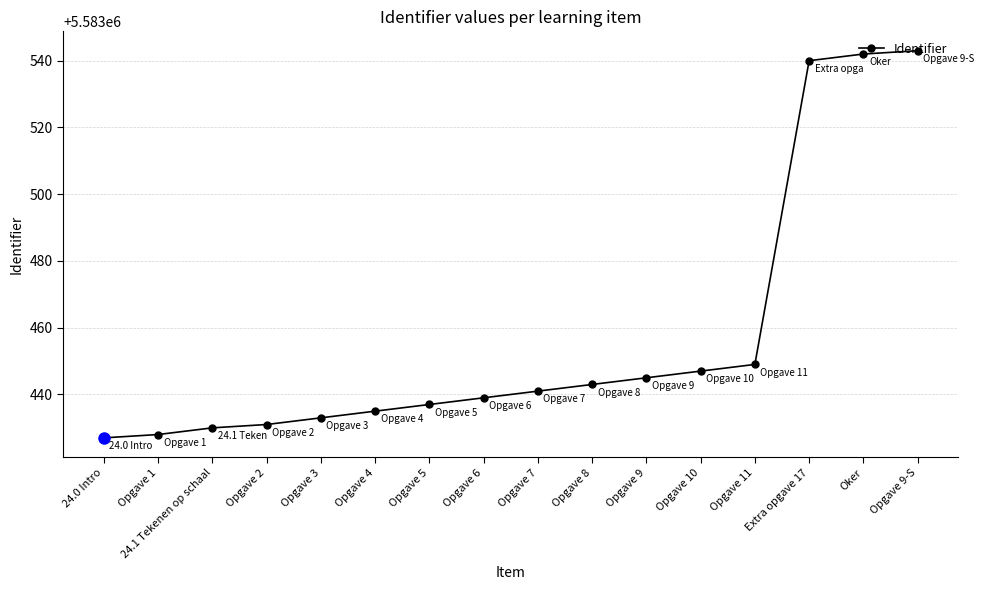

Approximately how many times larger is the value at Extra opgave 17 compared to Opgave 8?

1.0